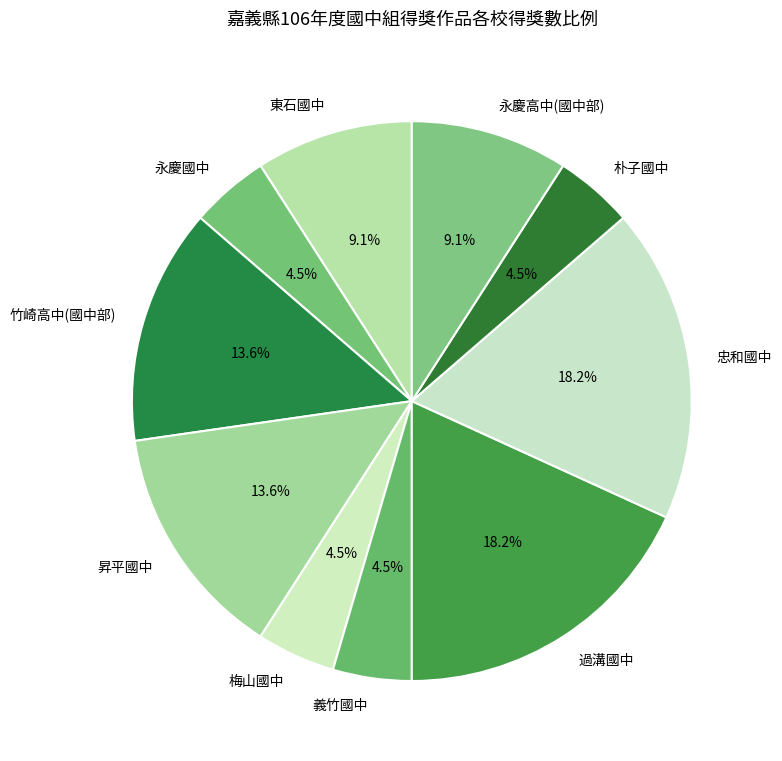

How many slices are in this pie chart?

10